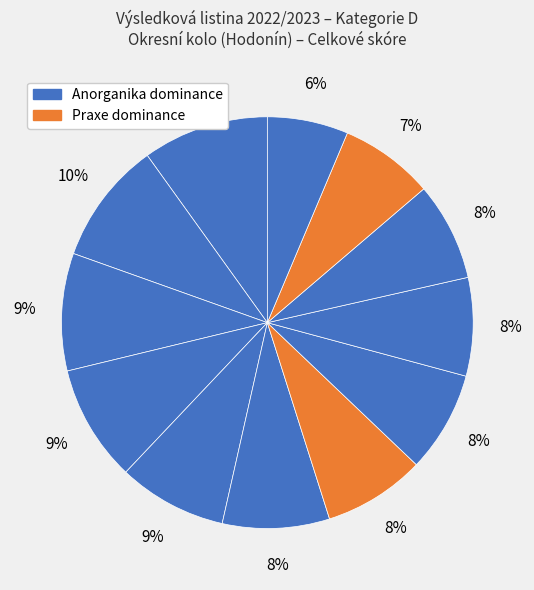

How many segments does this pie chart have?

12